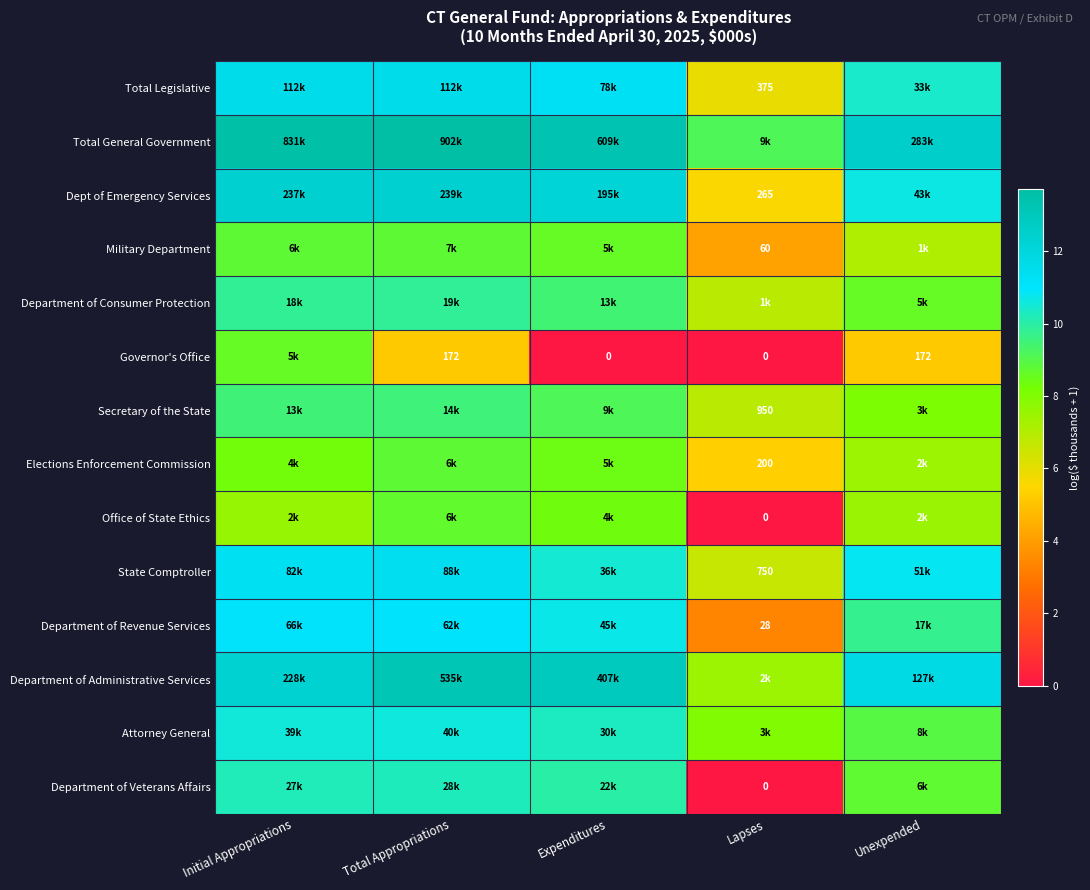

What is the average value of the Dept of Emergency Services series?

10.6